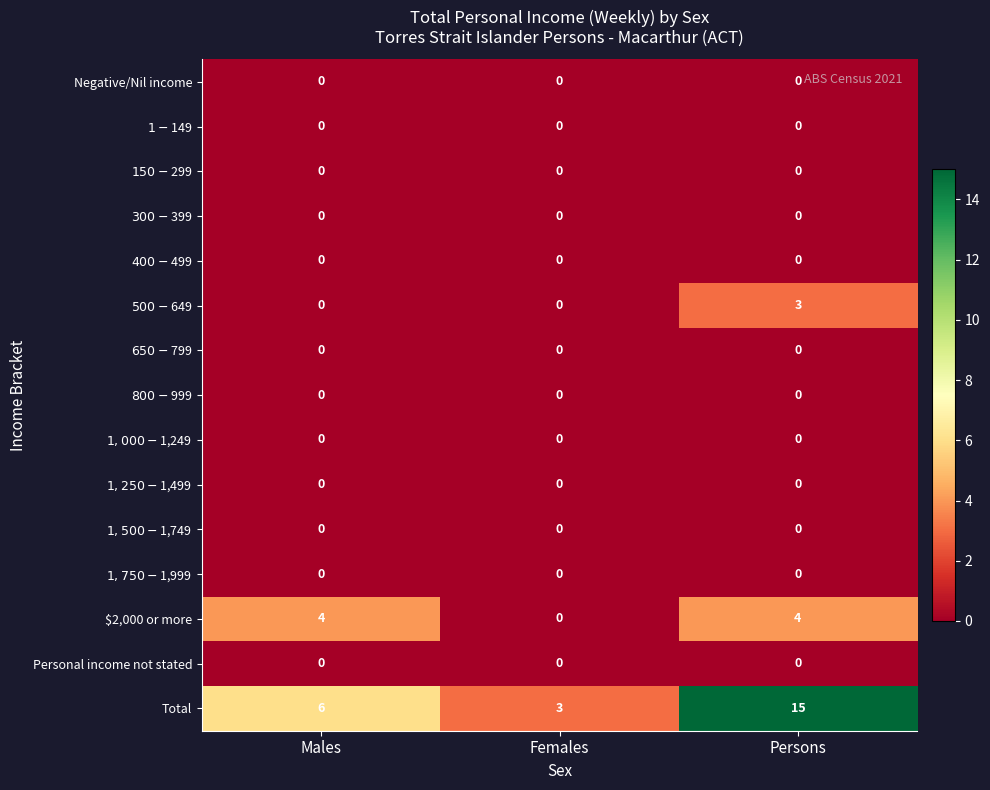

The $2,000 or more series shows 5 at Males. True or false?

False